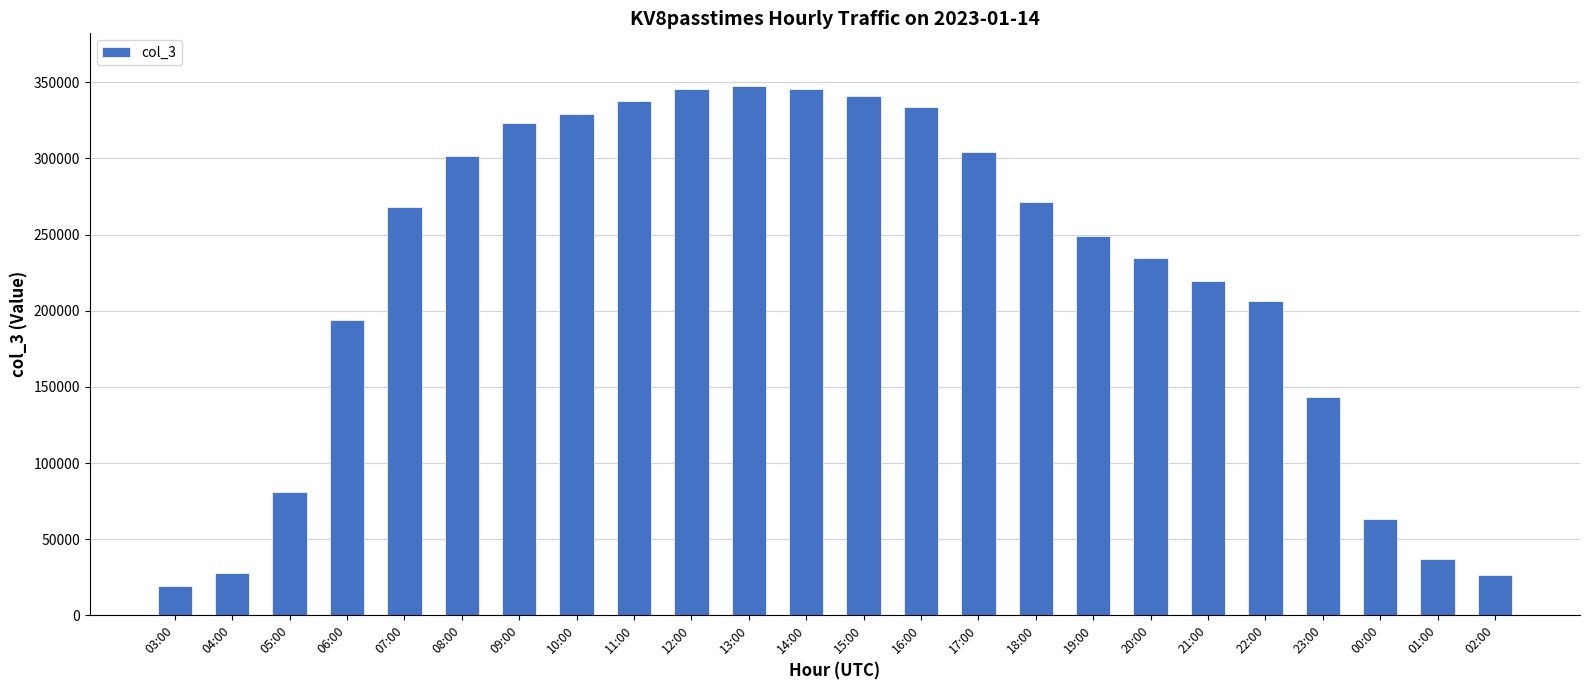

The value at 15:00 is 340682. True or false?

True